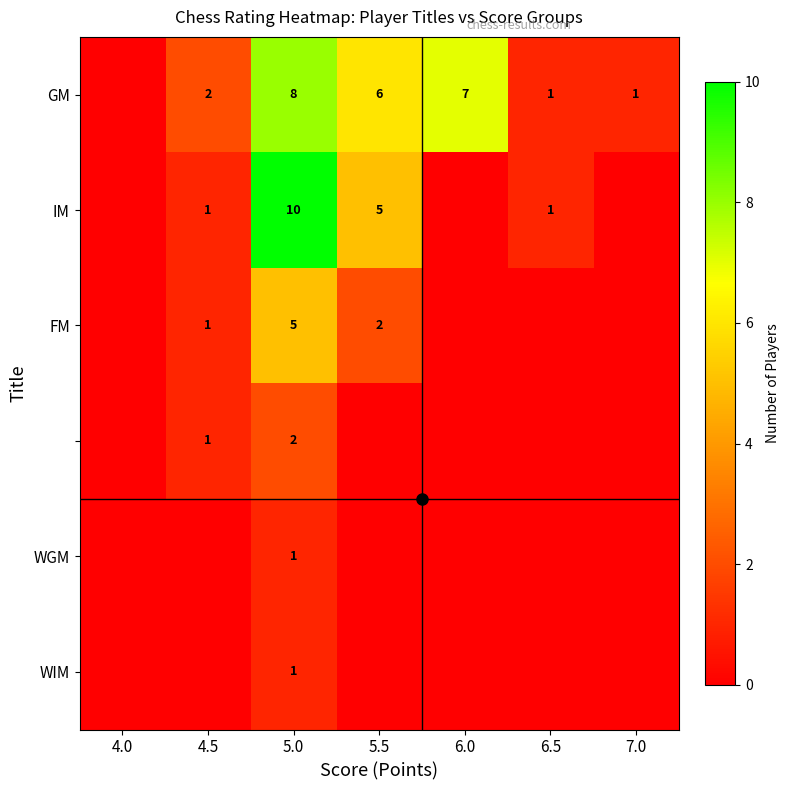

Between 4.5 and 6.5, which series saw the biggest shift?

GM